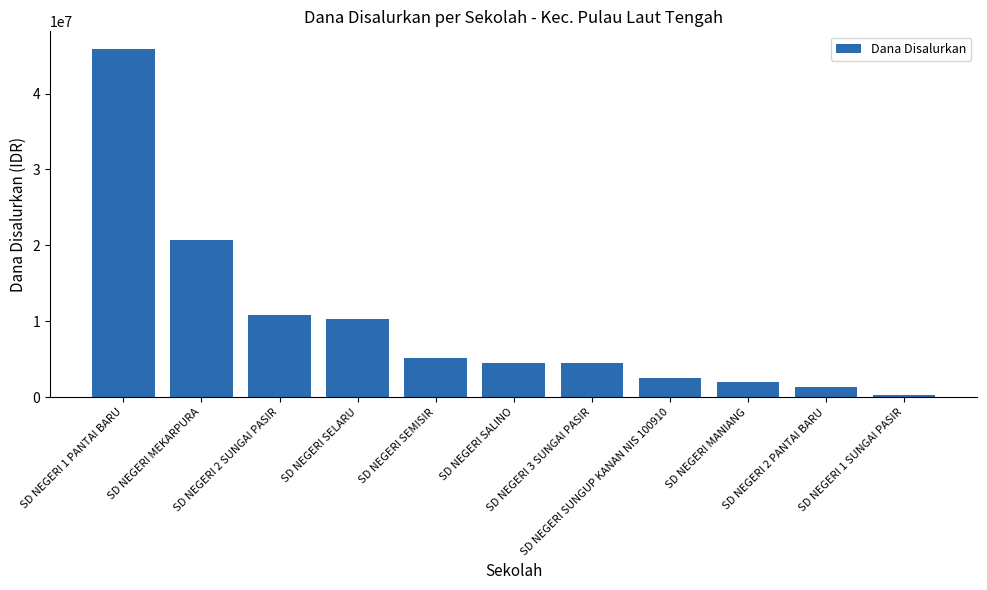

Are the bars horizontal?

No